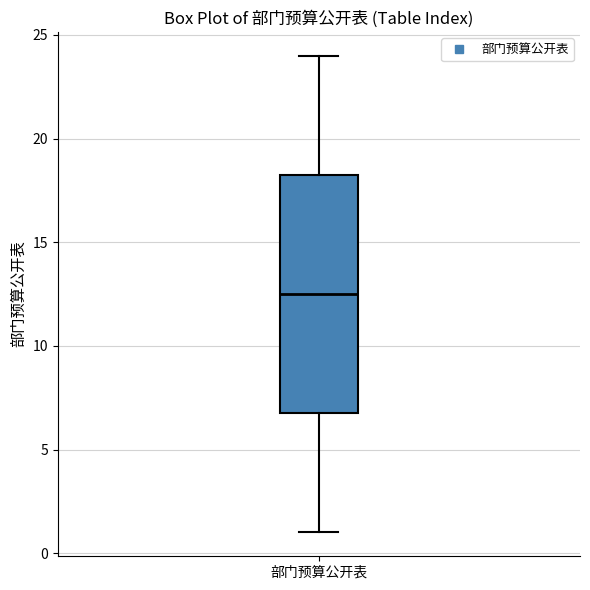

Where does the median line of the box for 部门预算公开表 sit on the y-axis? The values are not printed on the chart, so give them approximately, as read against the axis.

12.5